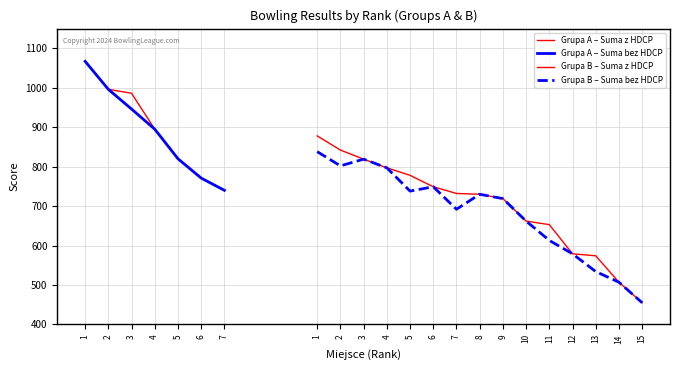

The Suma bez HDCP series shows 288 at 7. True or false?

False